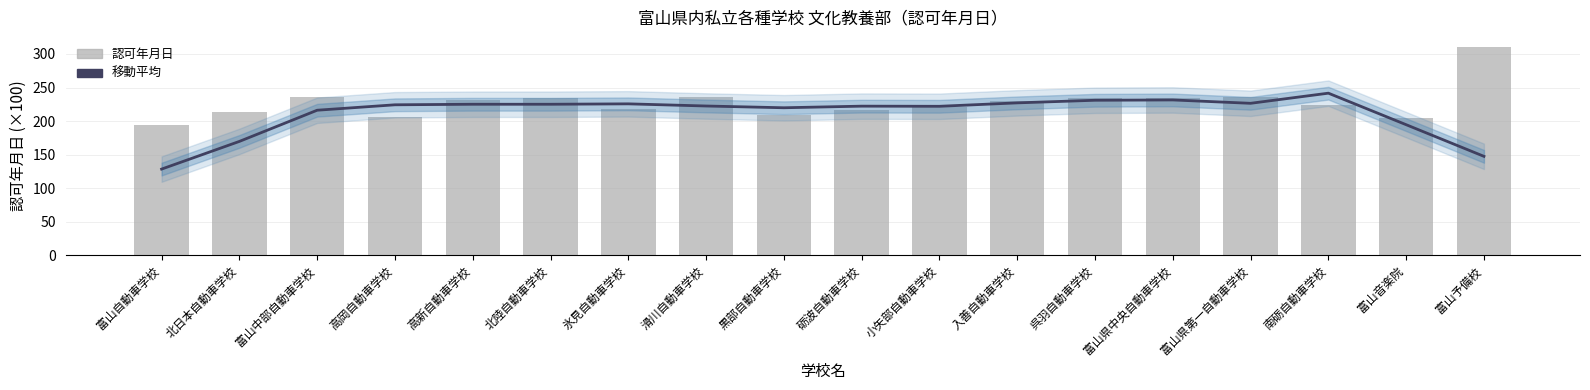

Where is 認可年月日 nearest to the value 251?

富山中部自動車学校